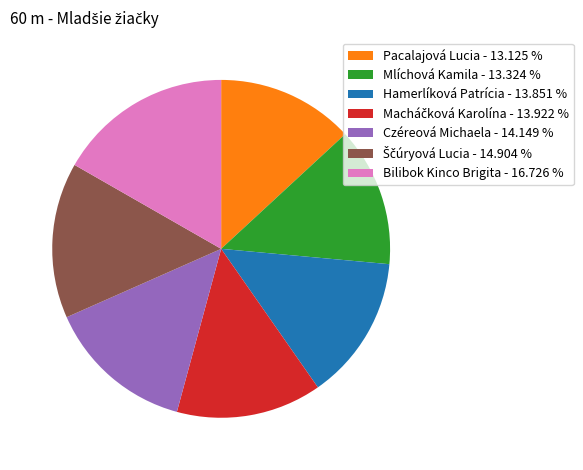

Is there any slice that represents more than half of the pie?

No